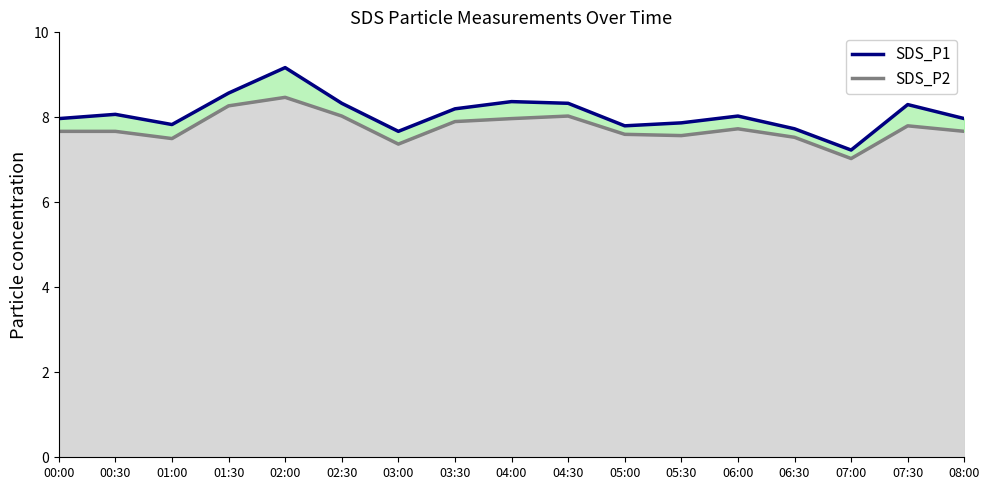

What are all the series names shown in the legend?

SDS_P1, SDS_P2